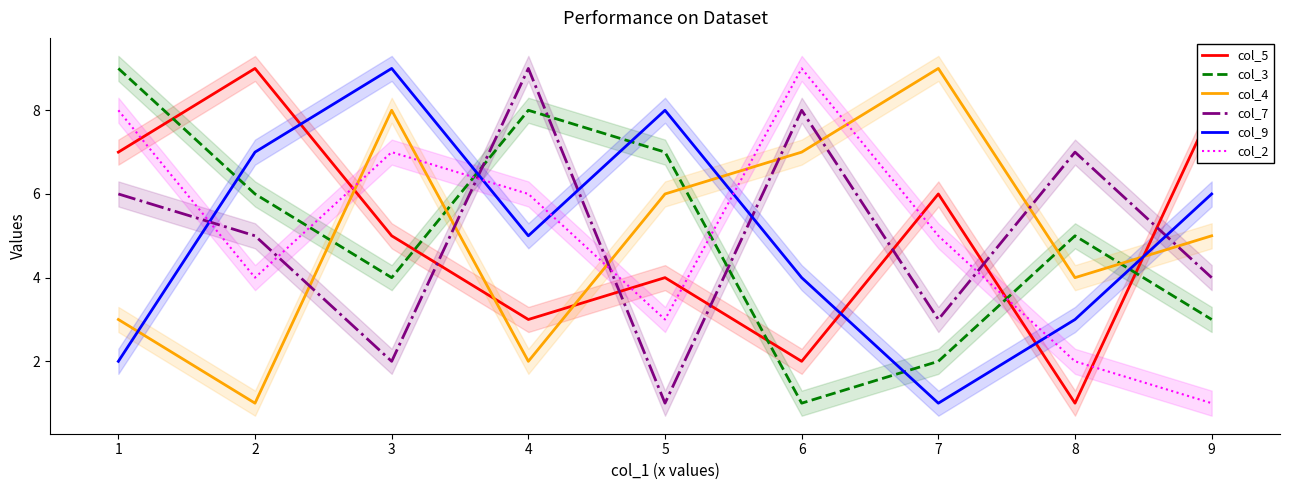

What is the value of the col_3 point at the 5th from the left?

7